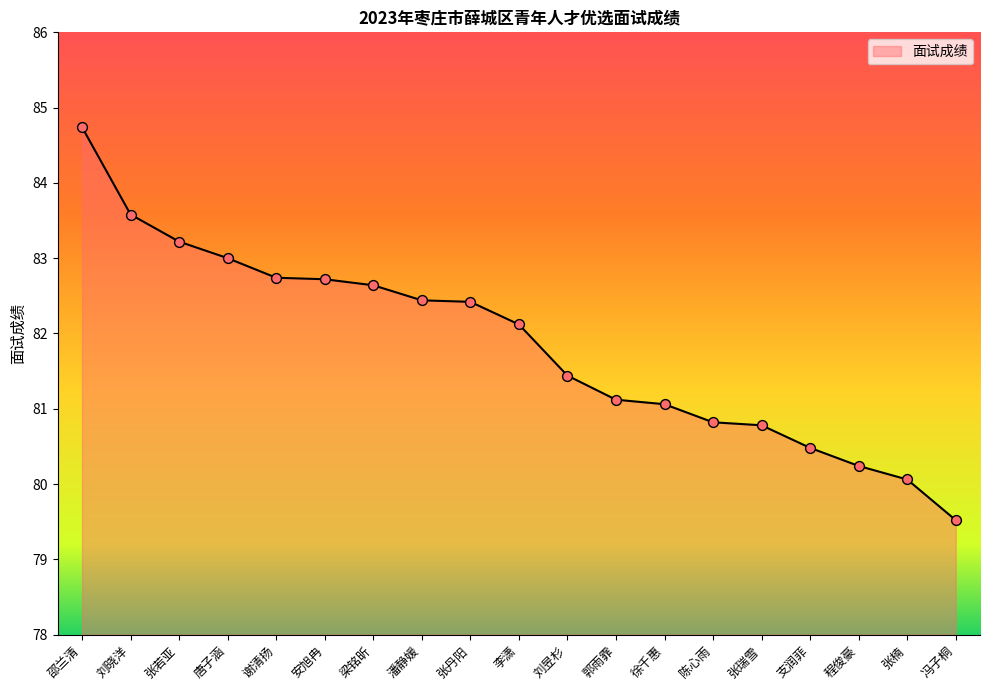

Which has a higher value, 张瑞雪 or 刘昱杉?

刘昱杉